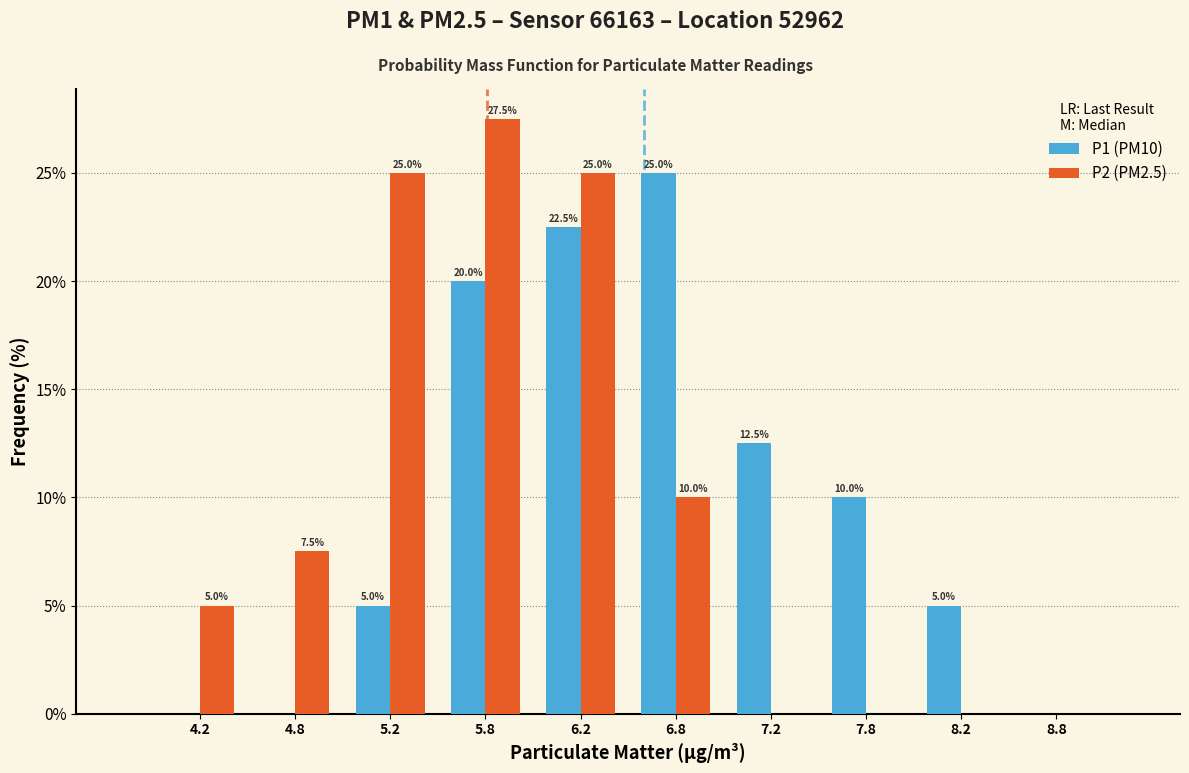

In the P2 (PM2.5) series, which range on the x-axis has the tallest bar?

5.5 to 6.0